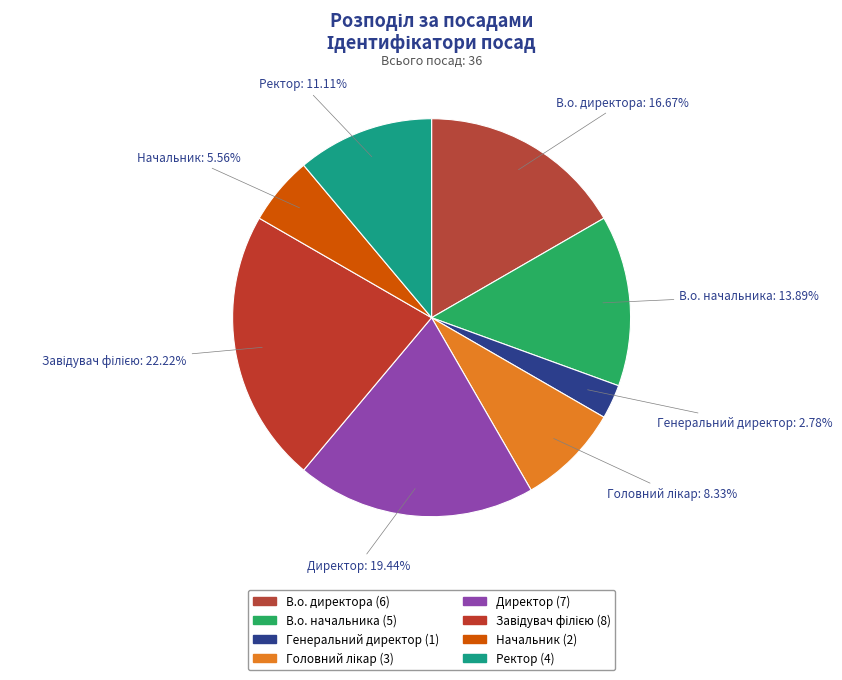

Approximately how many times larger is the value at В.о. начальника compared to Начальник?

2.5